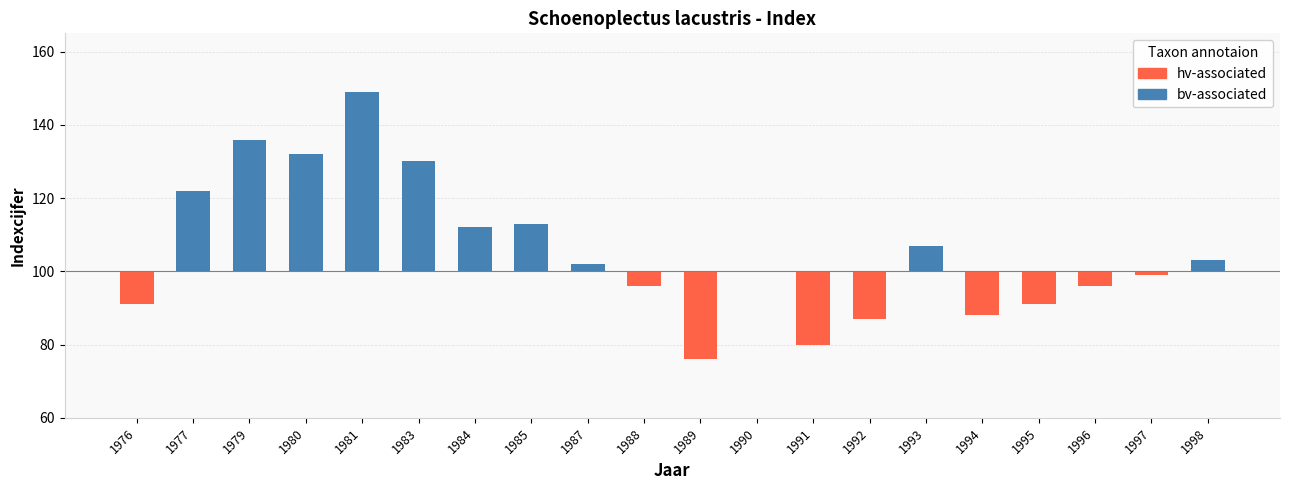

Between 1981 and 1987, which series saw the biggest shift?

bv-associated